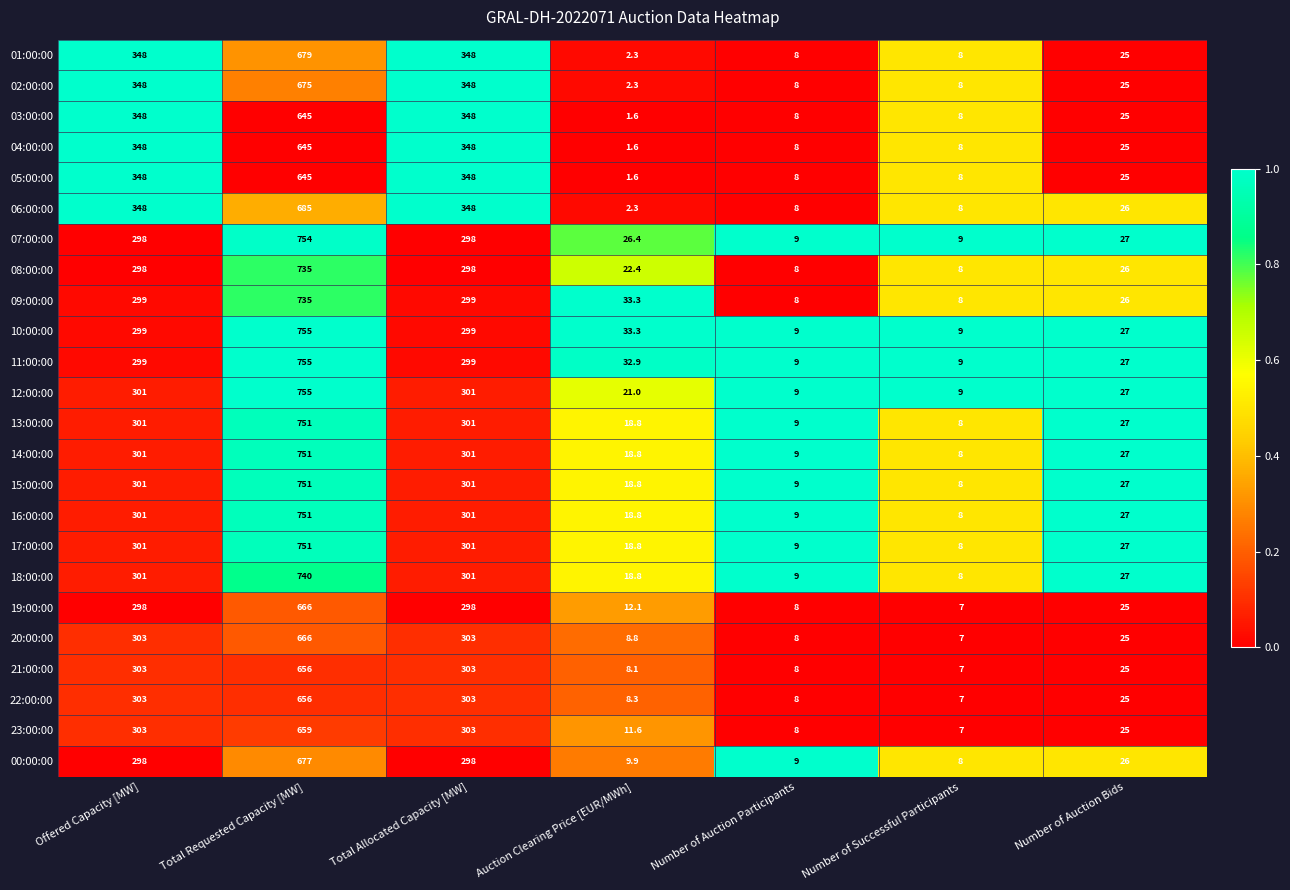

At which label does 06:00:00 first exceed 26?

Offered Capacity [MW]